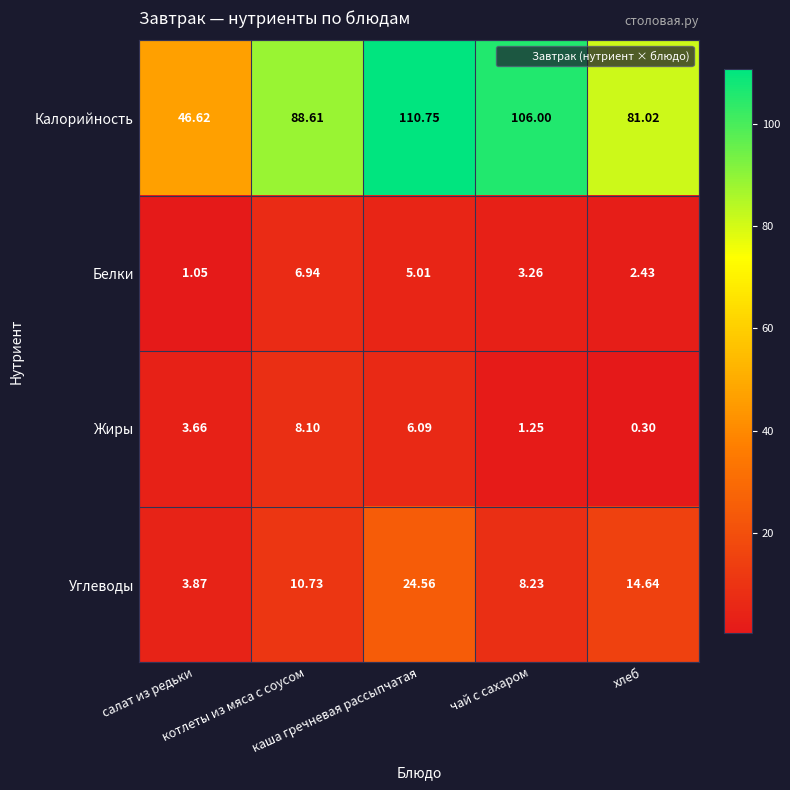

Rank the series by their maximum value, from highest to lowest.

Калорийность, Углеводы, Жиры, Белки